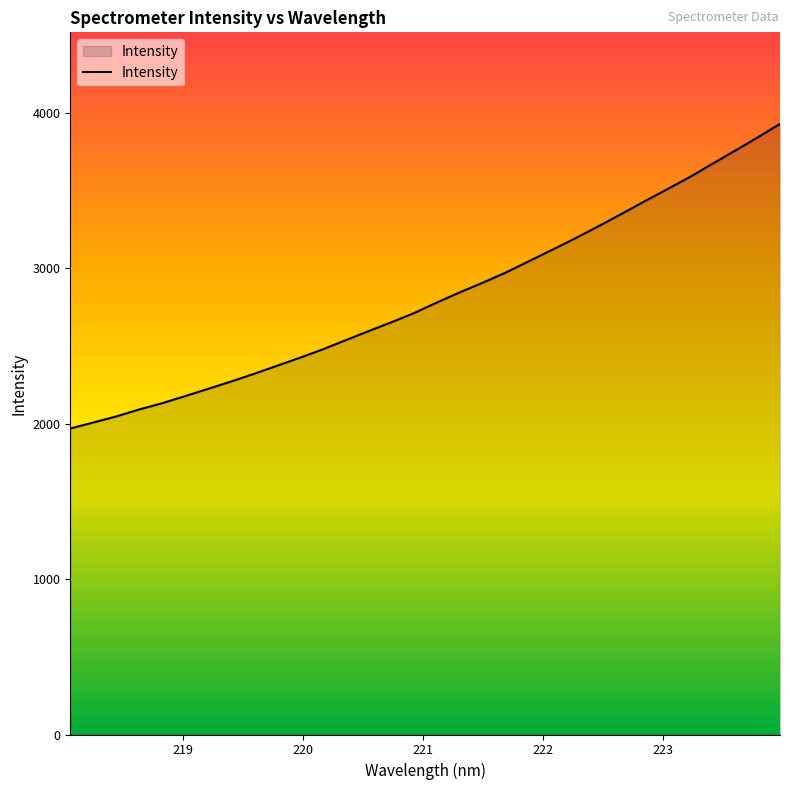

What is the minimum value shown in the chart?

1968.0